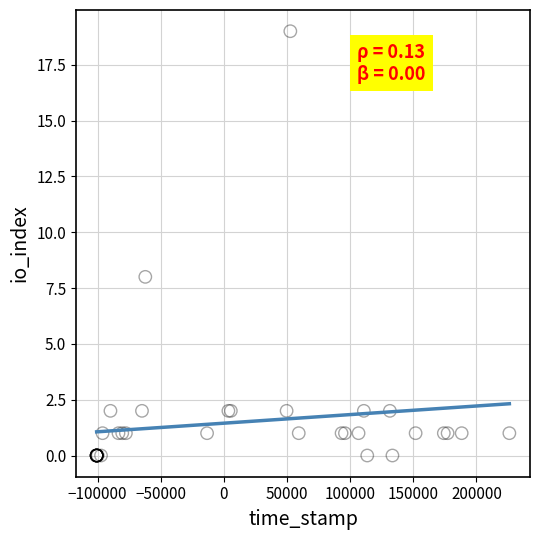

What Y value in the scatter plot is closest to 9?

8